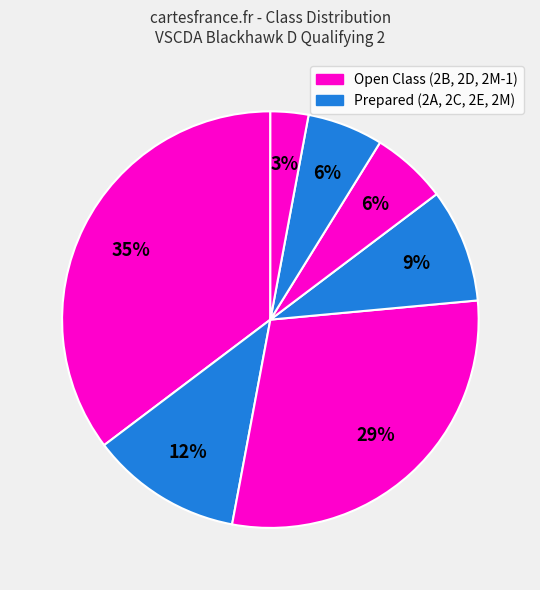

How many segments does this pie chart have?

7